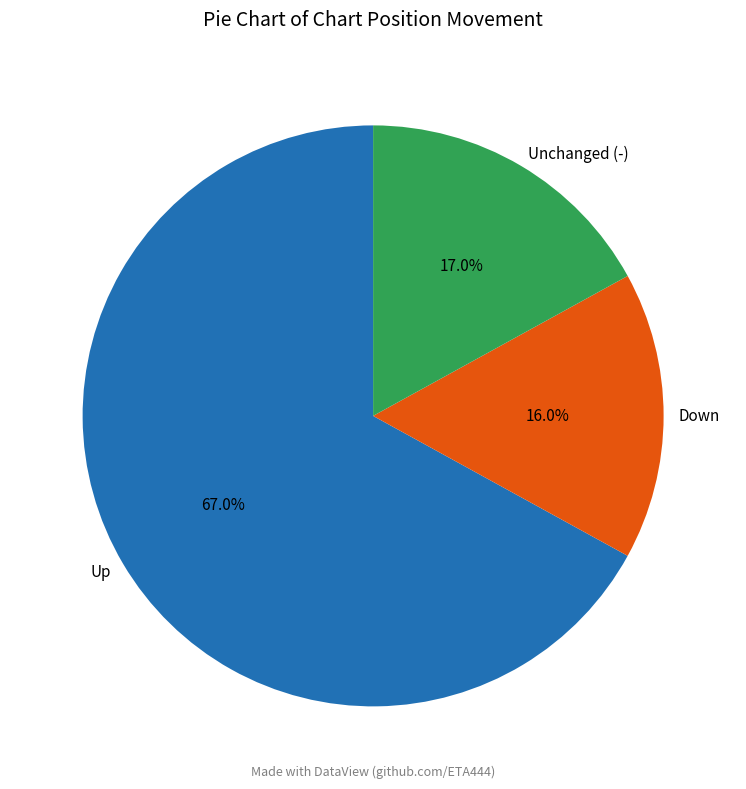

Which has a higher value, Down or Up?

Up